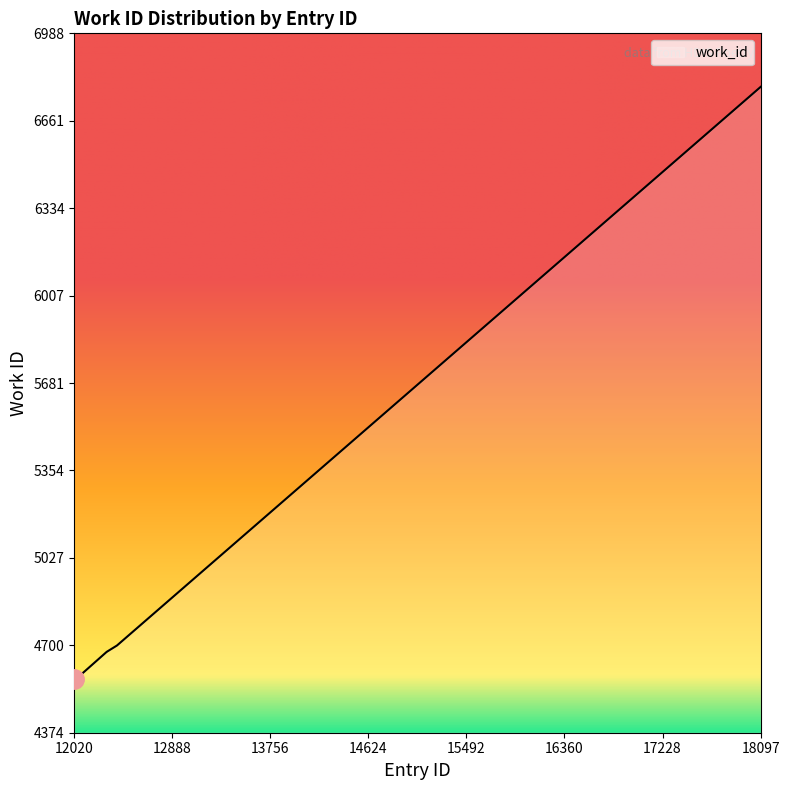

What is the minimum value shown in the chart?

4574